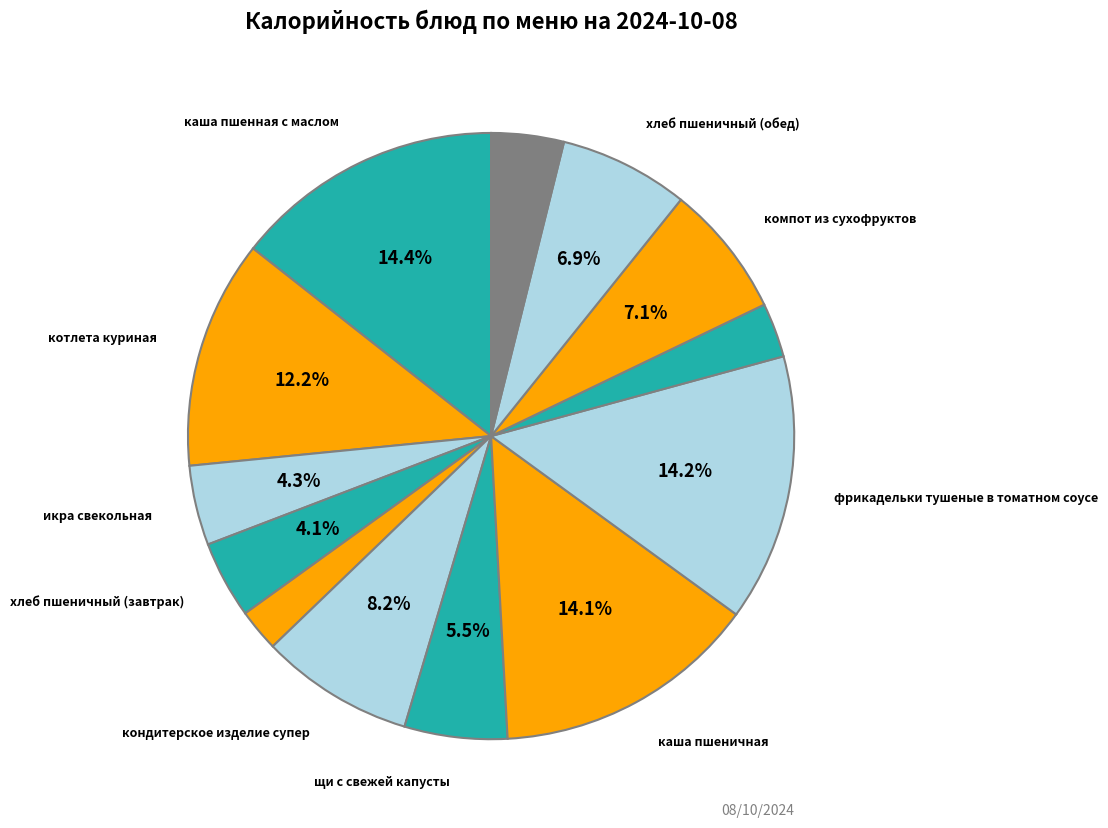

Count the number of slices in the pie.

13